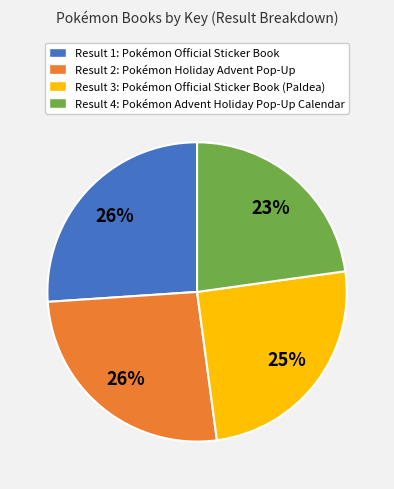

Is the sum of Result 1: Pokémon Official Sticker Book and Result 2: Pokémon Holiday Advent Pop-Up greater than half?

Yes